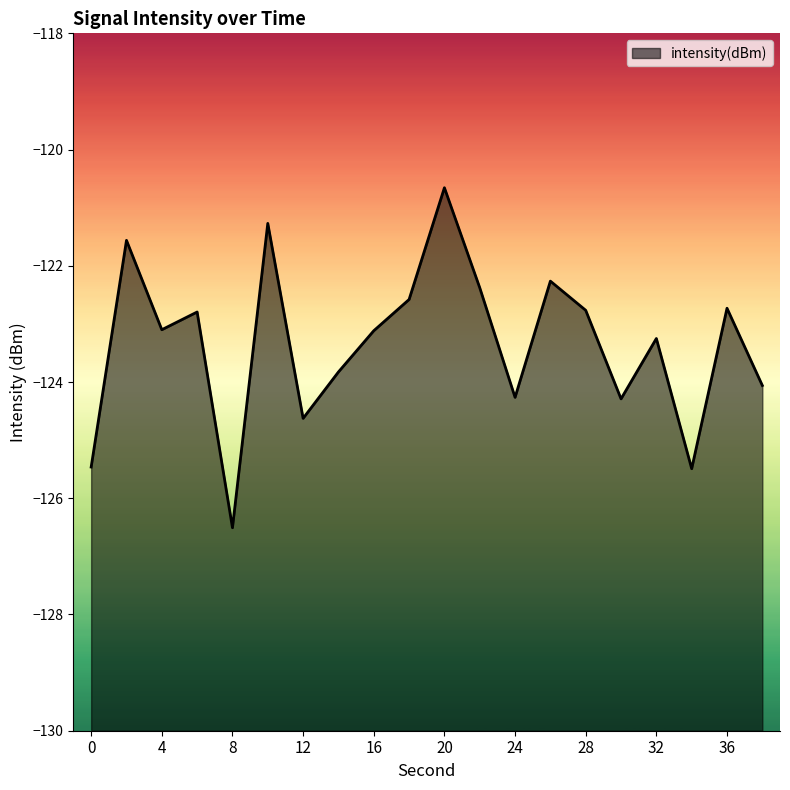

How many lines are shown in the chart?

1